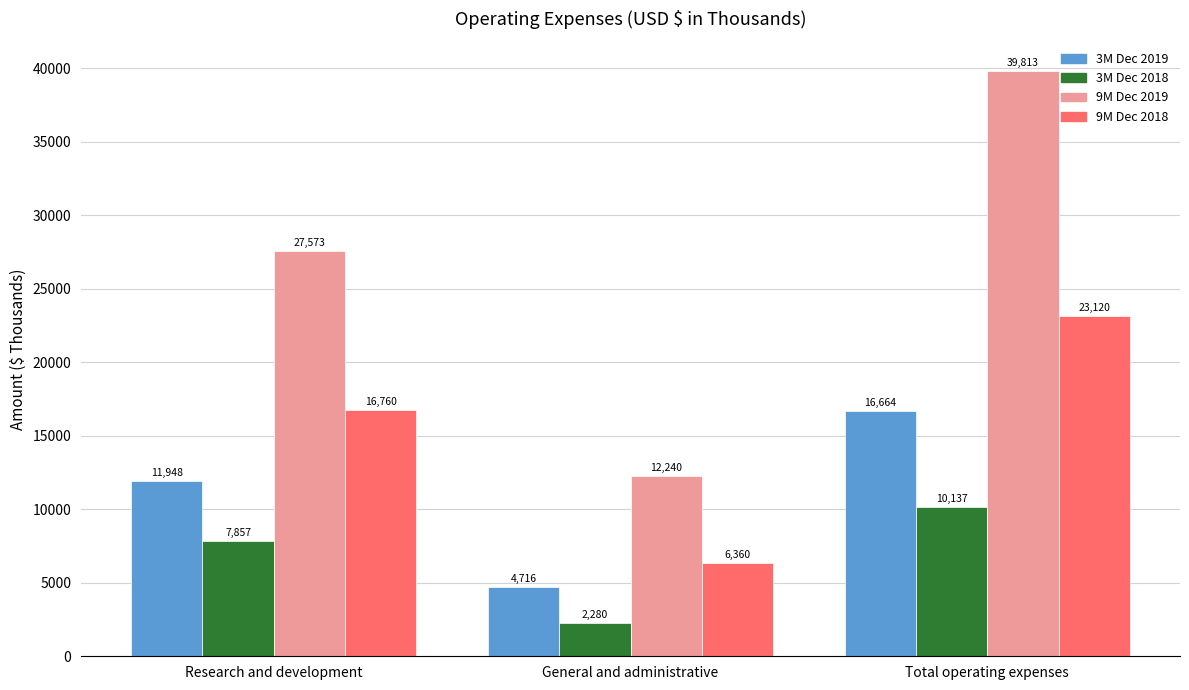

What is the label of the 1st bar from the right?

Total operating expenses